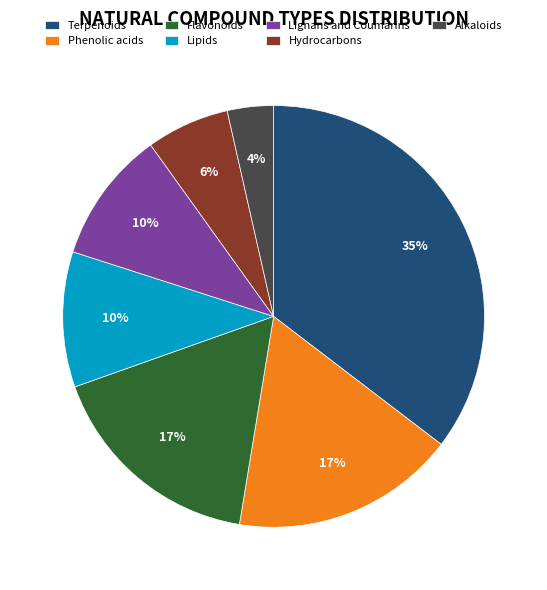

Which category has the smallest portion of the pie?

Alkaloids